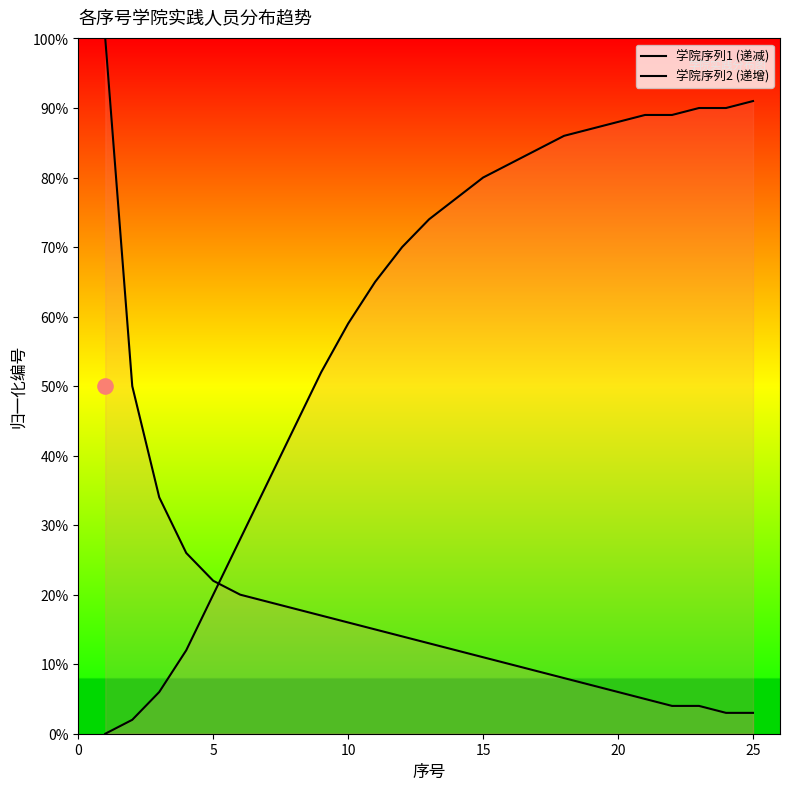

Which series contains the lowest Y value?

学院序列2 (递增)